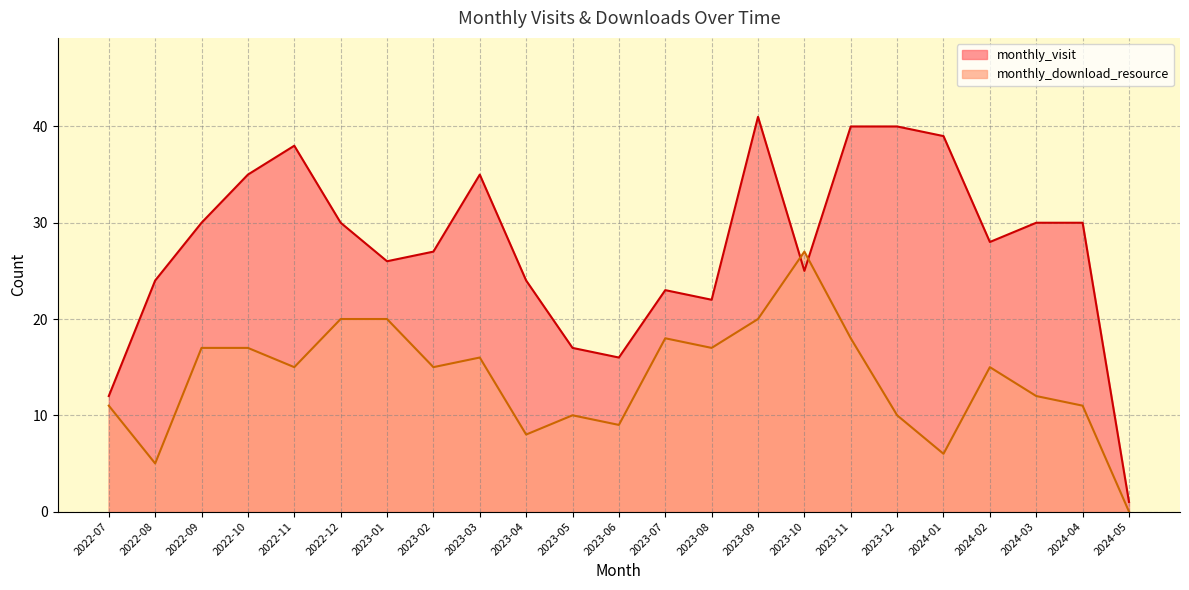

True or false: monthly_visit has a value of 68 at 2023-09.

False